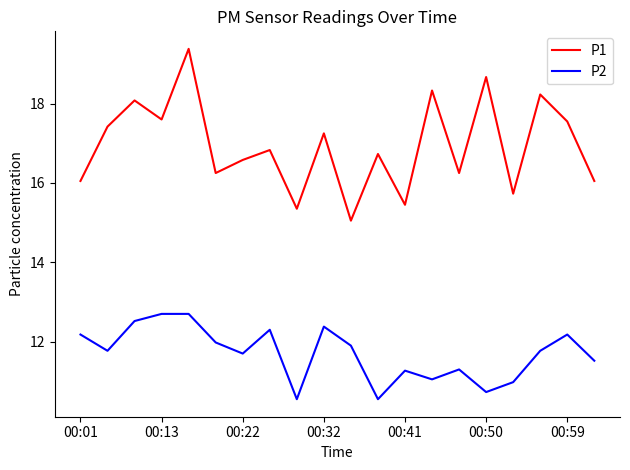

What are all the series names shown in the legend?

P1, P2